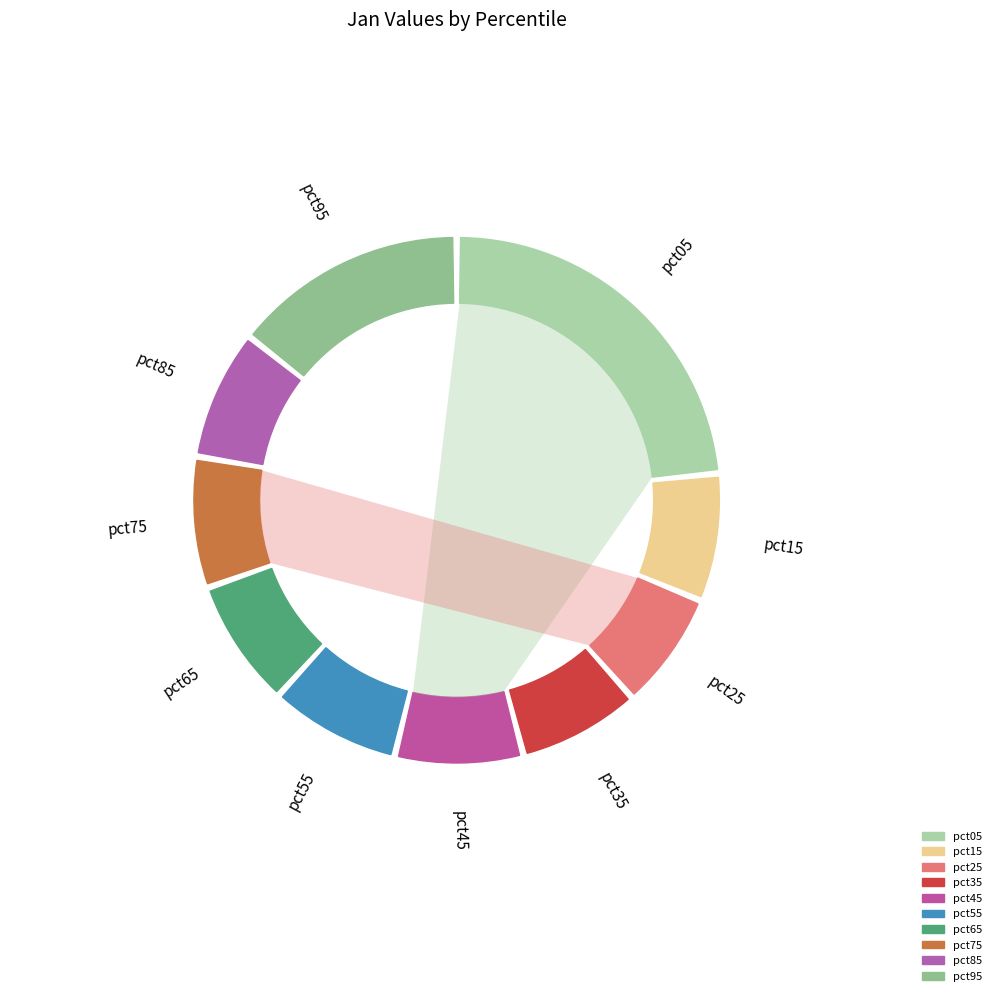

Which slice is the smallest?

pct25